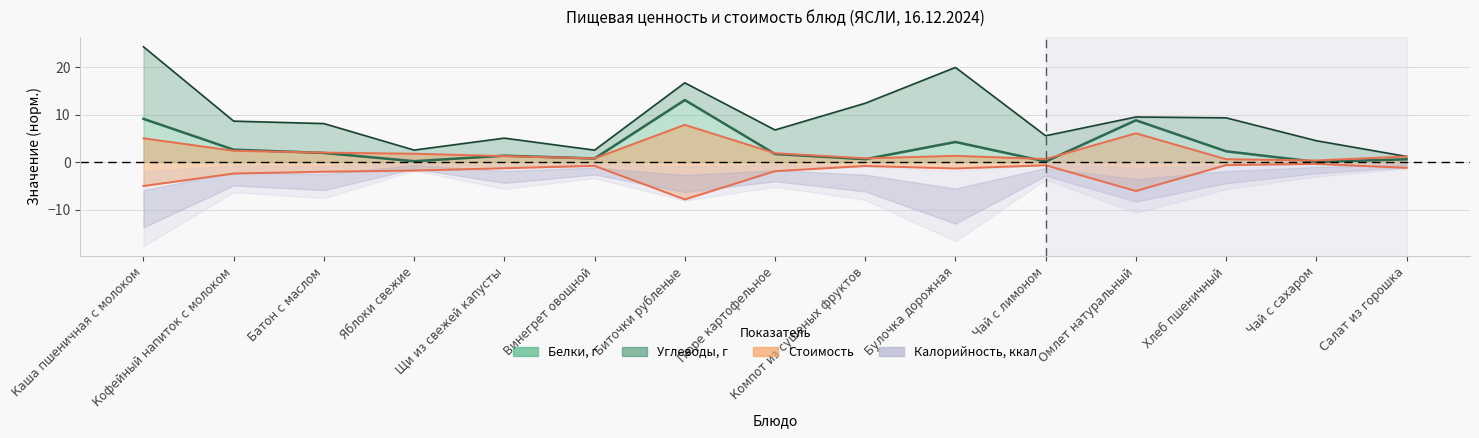

After their last crossing, which series has the higher values: Стоимость or Белки, г?

Стоимость